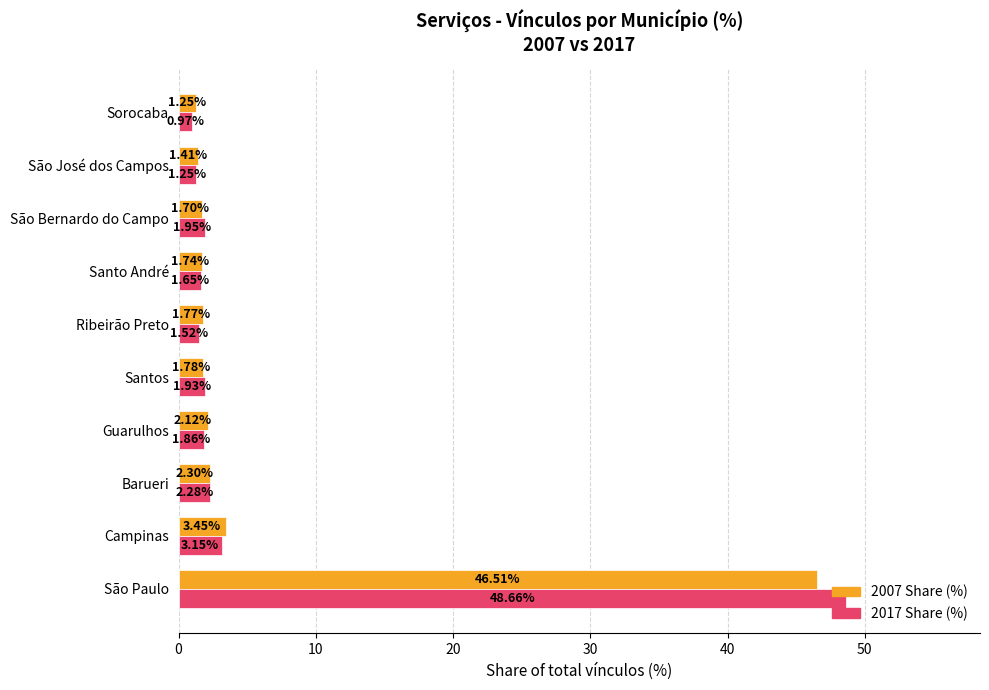

How many values in the 2017 Share (%) series are below 1?

1